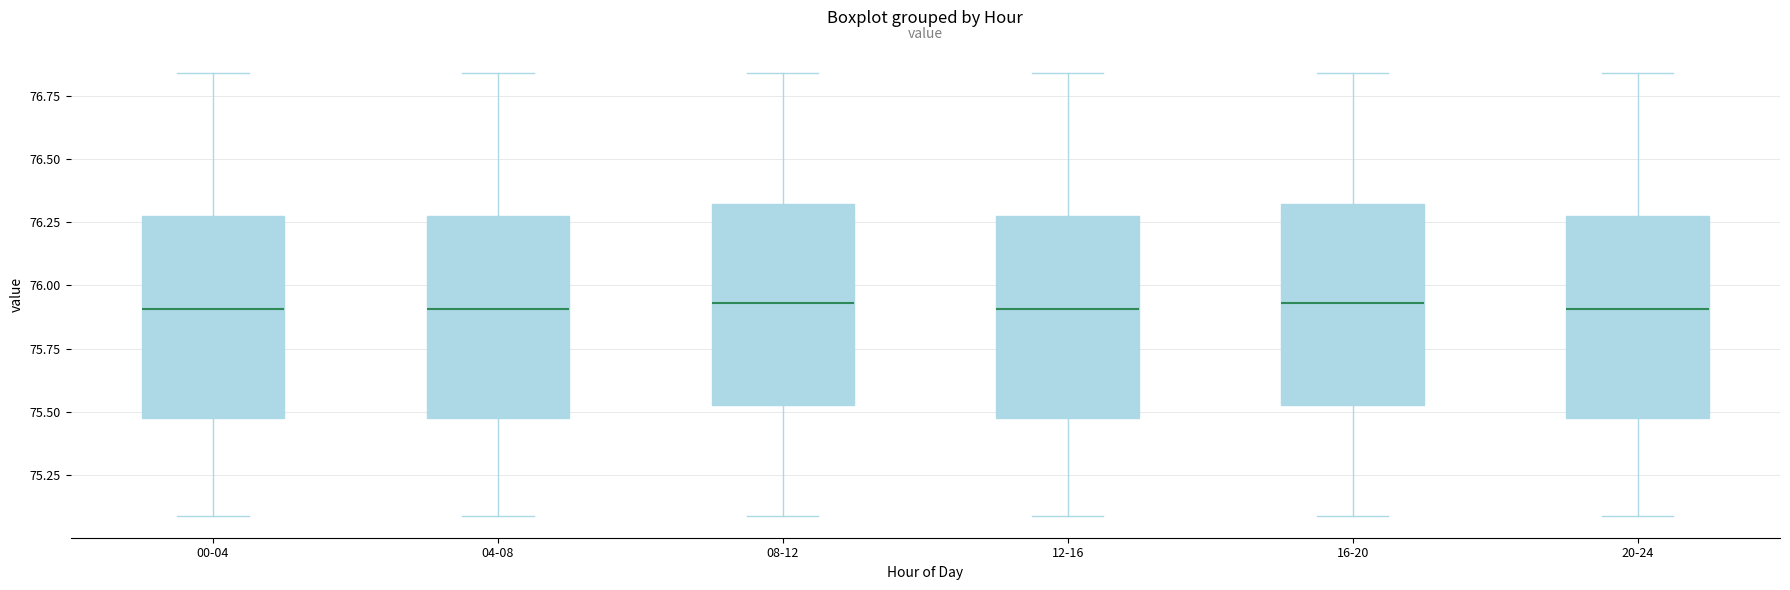

Reading left to right, transcribe this box plot: for each box, give where its median line is, the range the box spans, and where its two whiskers end, as read against the y-axis. The values are not printed on the chart, so give them approximately, as read against the axis.

00-04: median 75.90, box 75.50 to 76.30, whiskers 75.10 to 76.85
04-08: median 75.90, box 75.50 to 76.30, whiskers 75.10 to 76.85
08-12: median 75.95, box 75.55 to 76.30, whiskers 75.10 to 76.85
12-16: median 75.90, box 75.50 to 76.30, whiskers 75.10 to 76.85
16-20: median 75.95, box 75.55 to 76.30, whiskers 75.10 to 76.85
20-24: median 75.90, box 75.50 to 76.30, whiskers 75.10 to 76.85